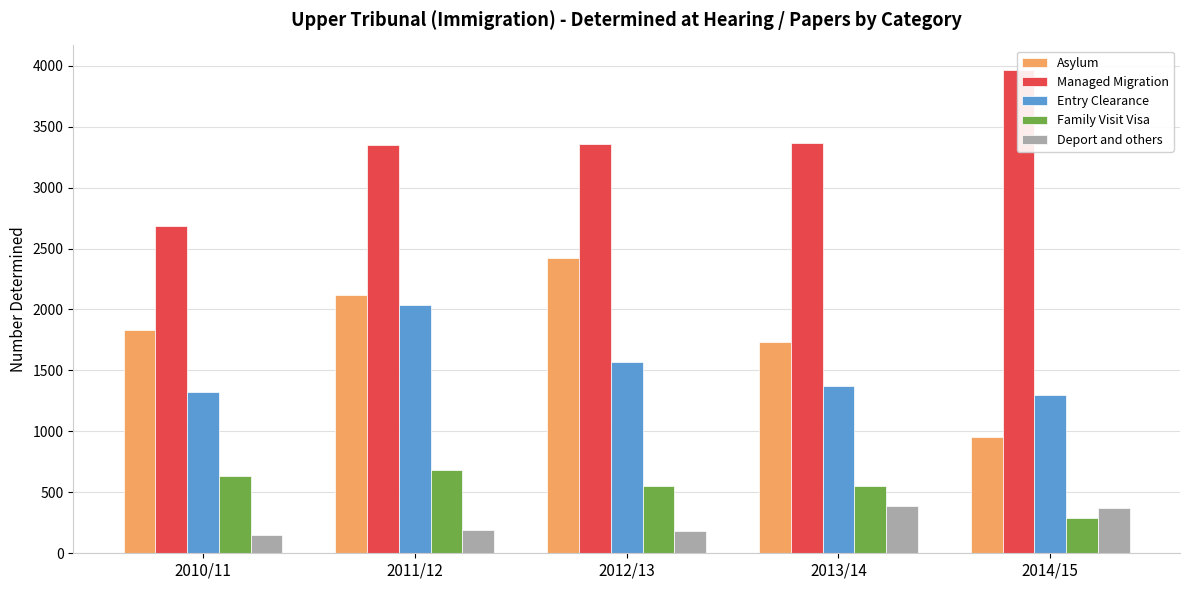

Which series has the largest total across all categories?

Managed Migration